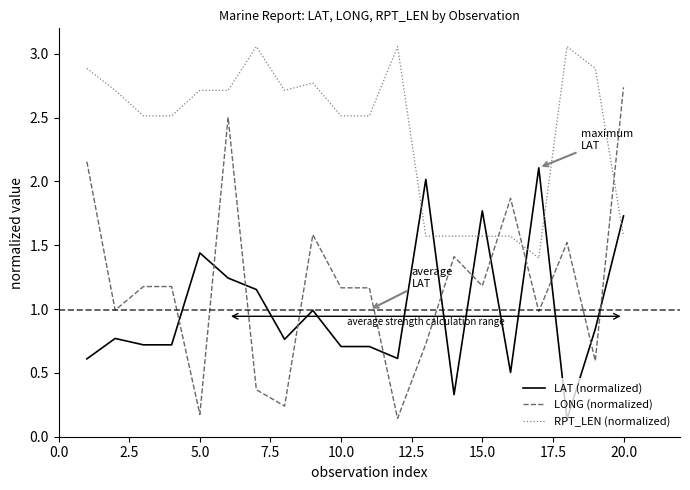

True or false: LONG (normalized) and LAT (normalized) intersect in this chart.

True